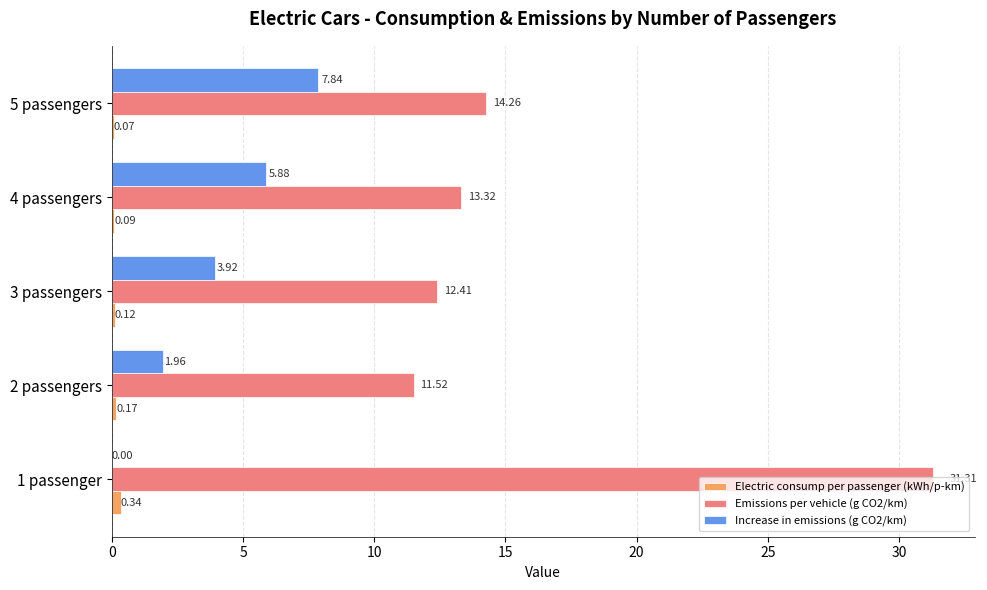

What is the total value across all series at 2 passengers?

13.7